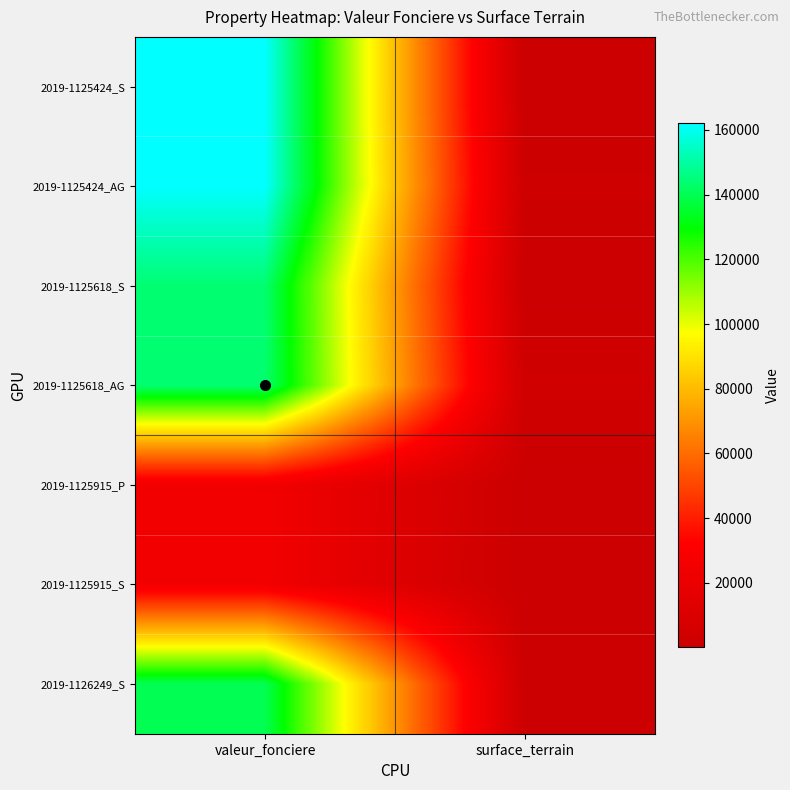

Between surface_terrain and valeur_fonciere, which is larger?

valeur_fonciere